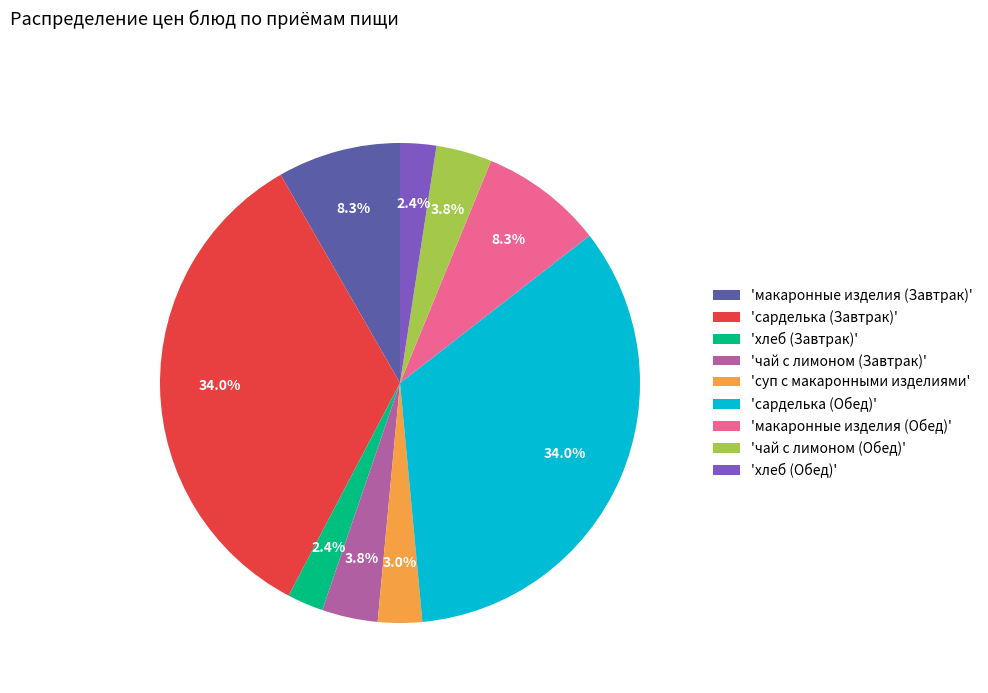

Does any single category account for the majority?

No